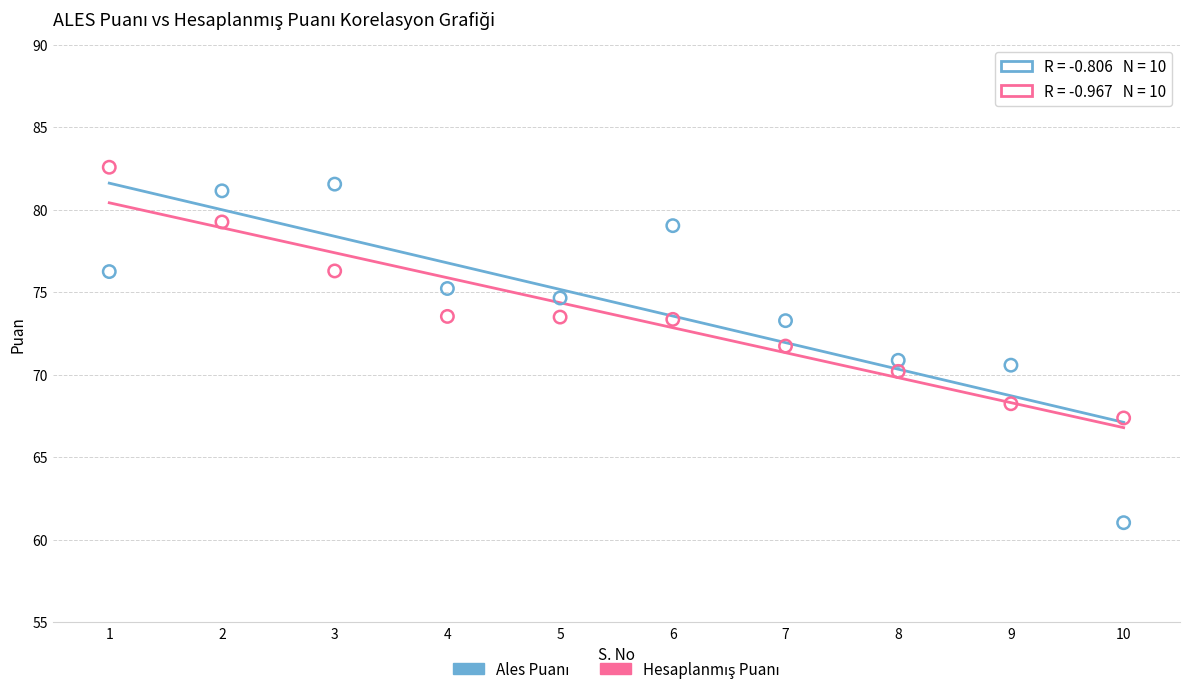

What is the X range (max minus min) for the scatter plot?

9.0